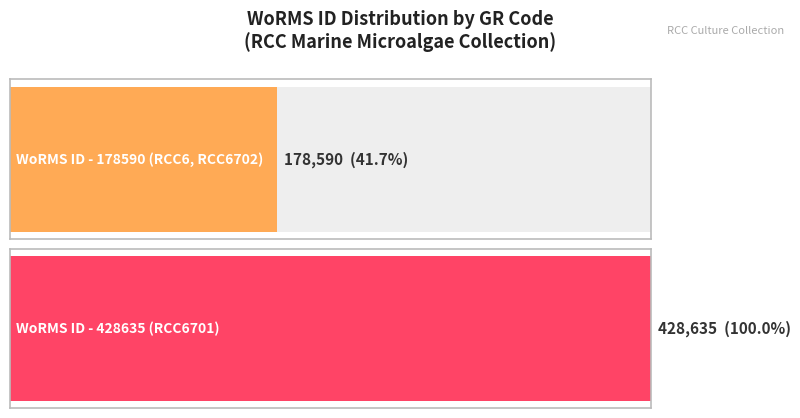

Is it true that the value at RCC6702 is 56623?

False